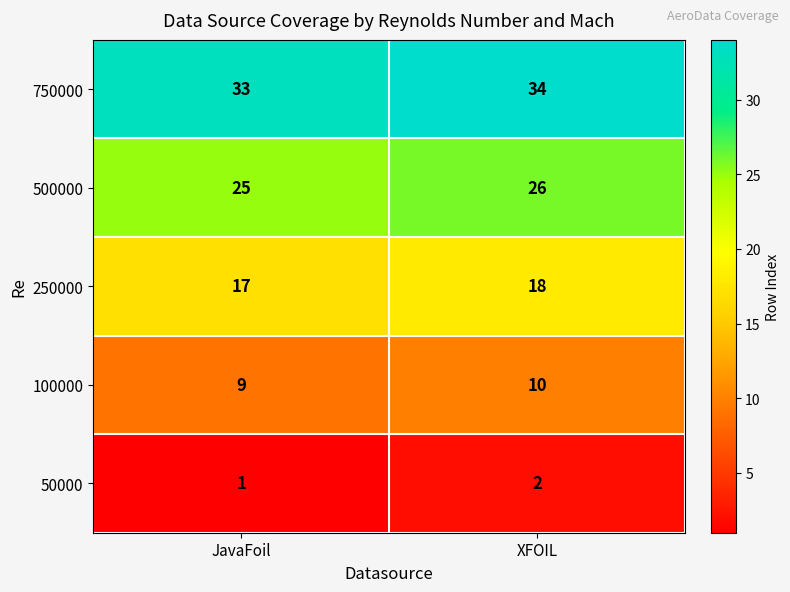

Rank the series by their average value, from highest to lowest.

750000, 500000, 250000, 100000, 50000